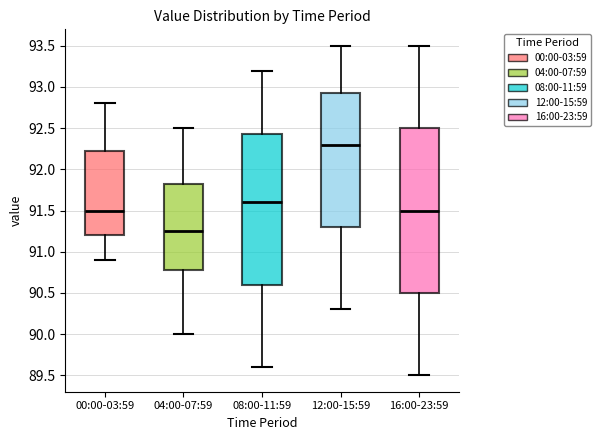

Reading left to right, transcribe this box plot: for each box, give where its median line is, the range the box spans, and where its two whiskers end, as read against the y-axis. The values are not printed on the chart, so give them approximately, as read against the axis.

00:00-03:59: median 91.50, box 91.20 to 92.25, whiskers 90.90 to 92.80
04:00-07:59: median 91.25, box 90.80 to 91.85, whiskers 90.00 to 92.50
08:00-11:59: median 91.60, box 90.60 to 92.45, whiskers 89.60 to 93.20
12:00-15:59: median 92.30, box 91.30 to 92.95, whiskers 90.30 to 93.50
16:00-23:59: median 91.50, box 90.50 to 92.50, whiskers 89.50 to 93.50